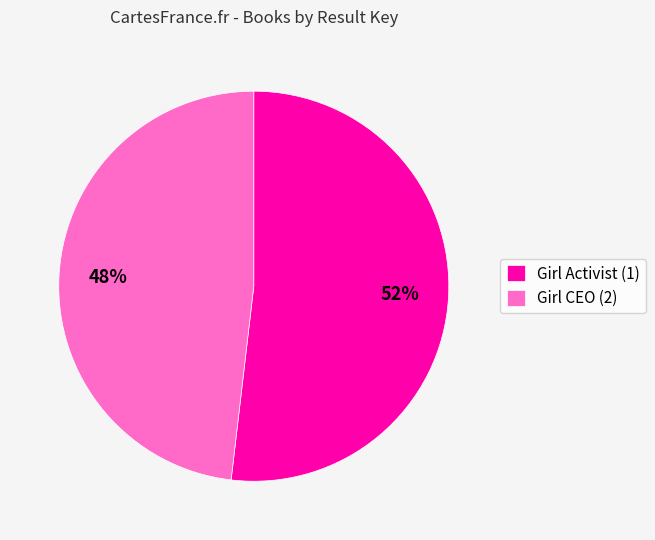

What percentage is the Girl CEO (2) slice, to the nearest percent?

48%